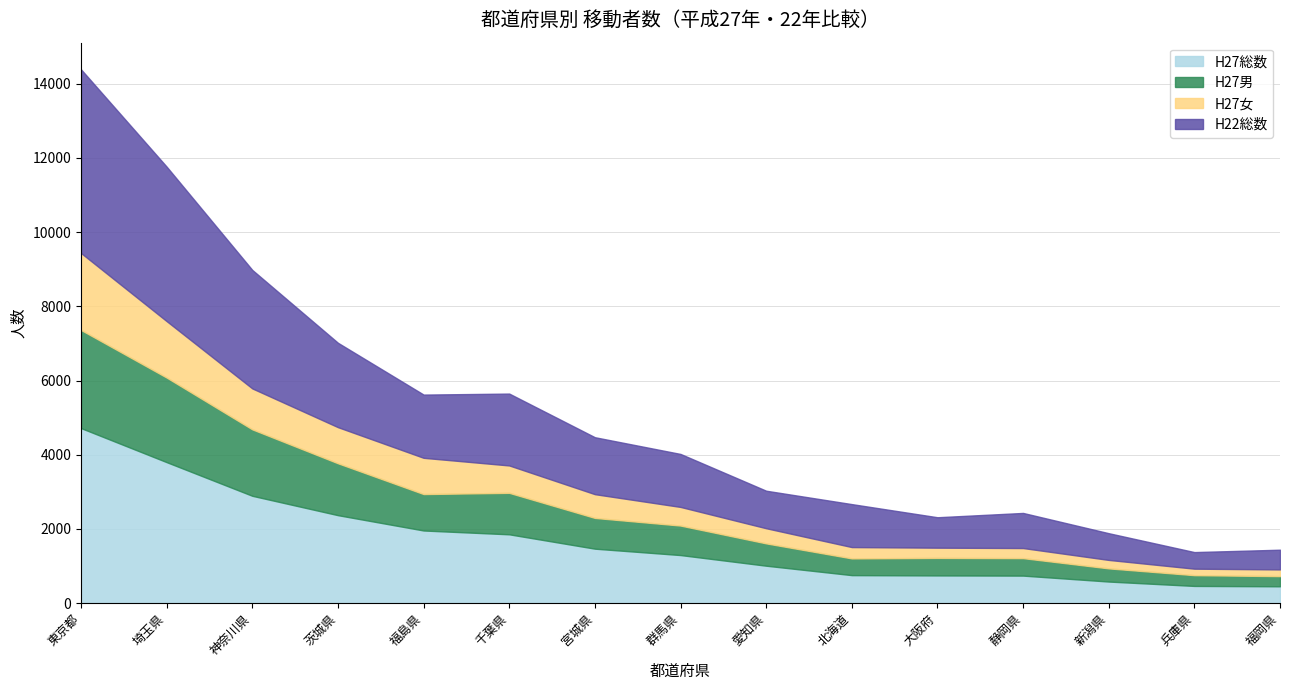

At which category does the chart reach its minimum across all series?

福岡県